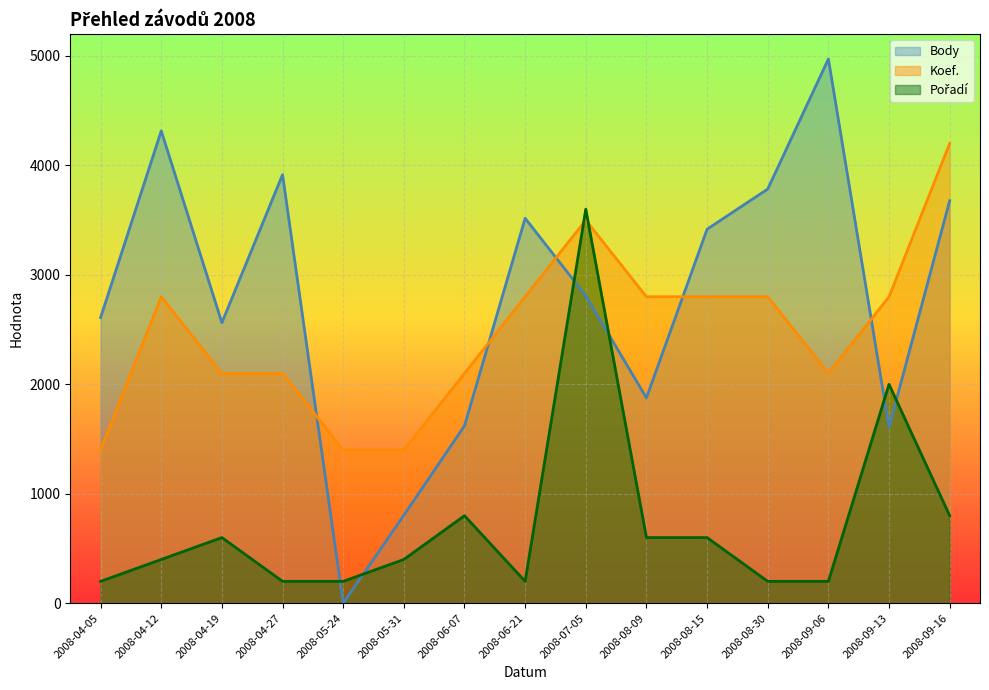

What is the label of the 9th point from the left?

2008-07-05